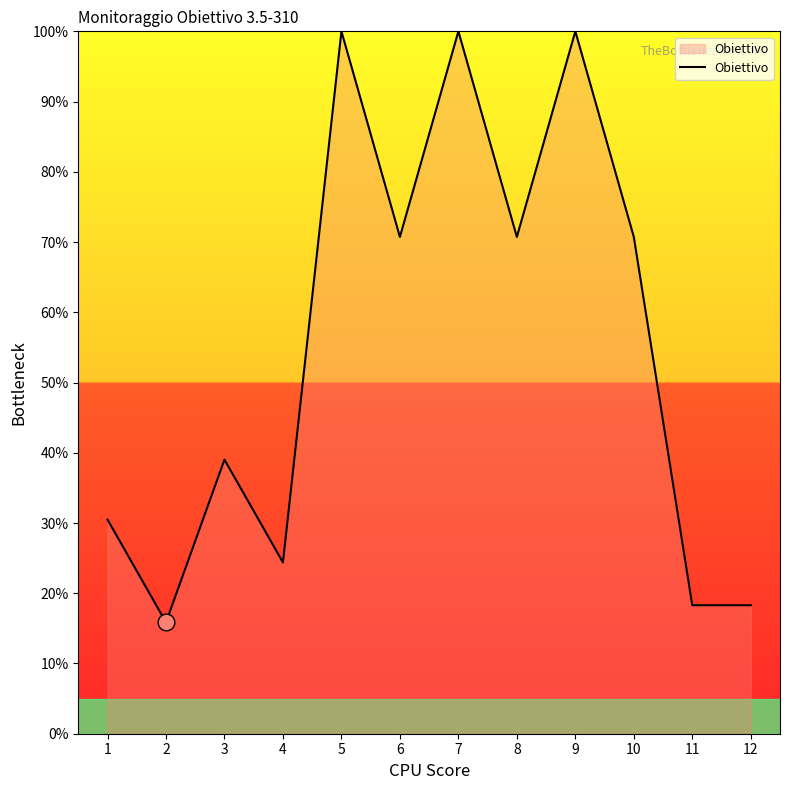

What is the average value?

54.9